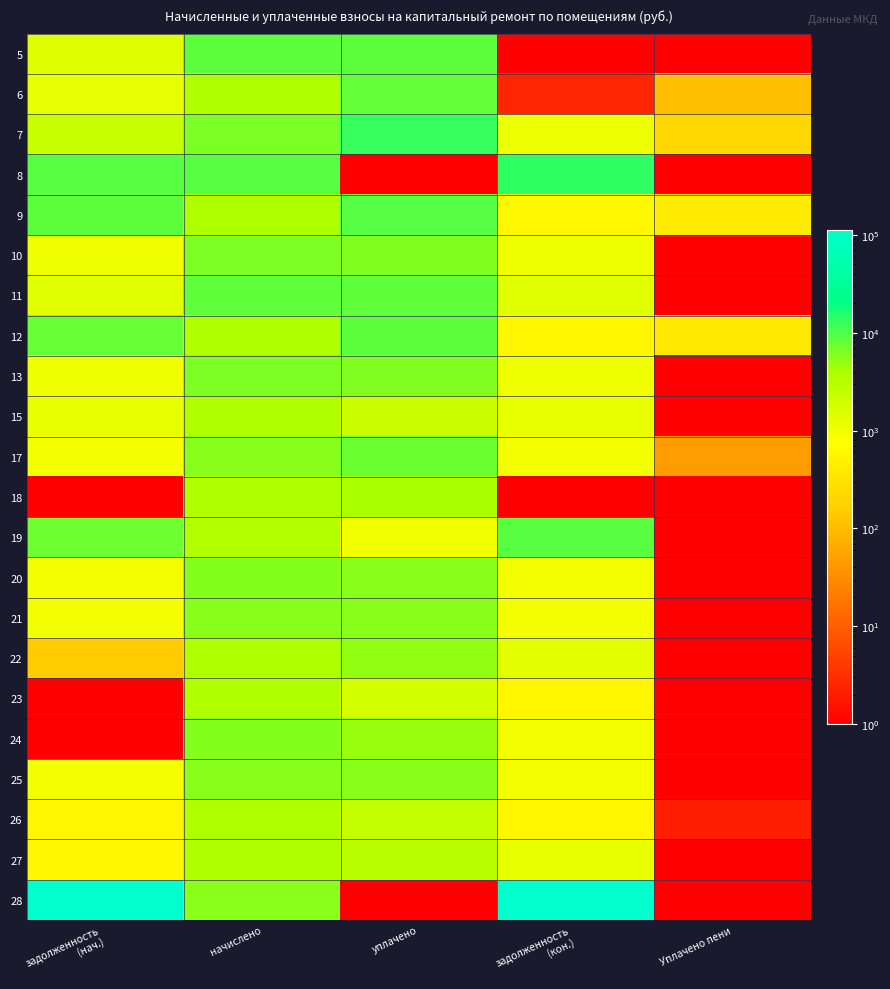

At how many categories does at least one series exceed 54500?

2